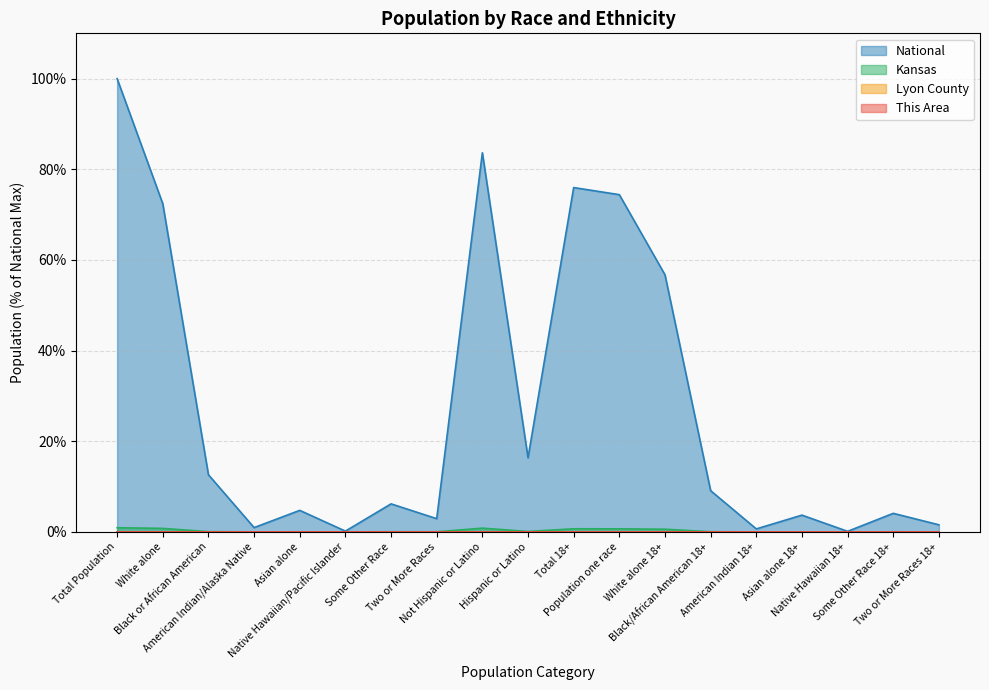

What is the total value across all series at Total 18+?

76.7